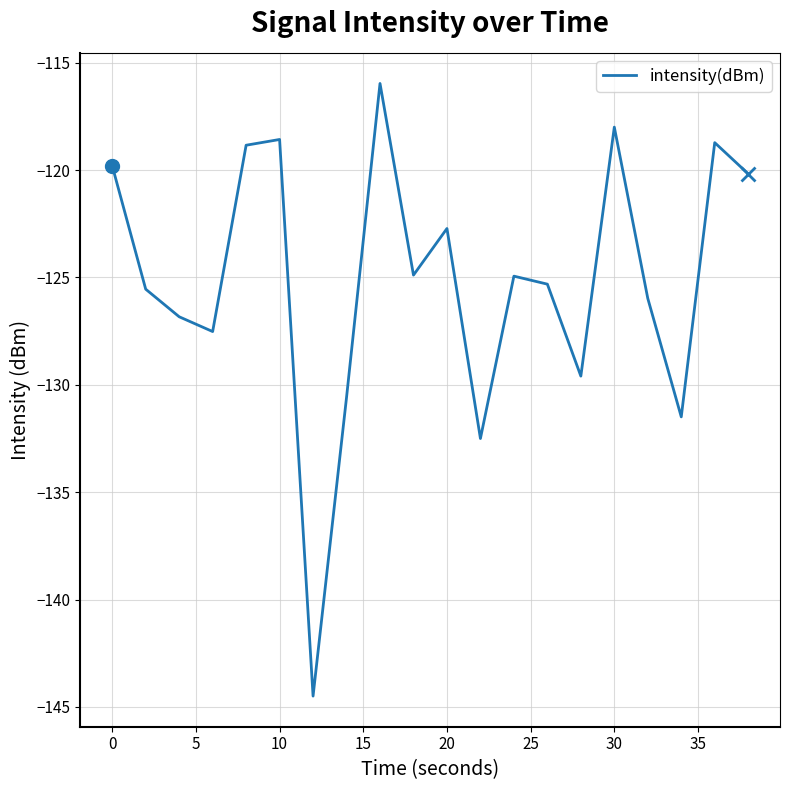

What is the greatest value displayed?

-116.0